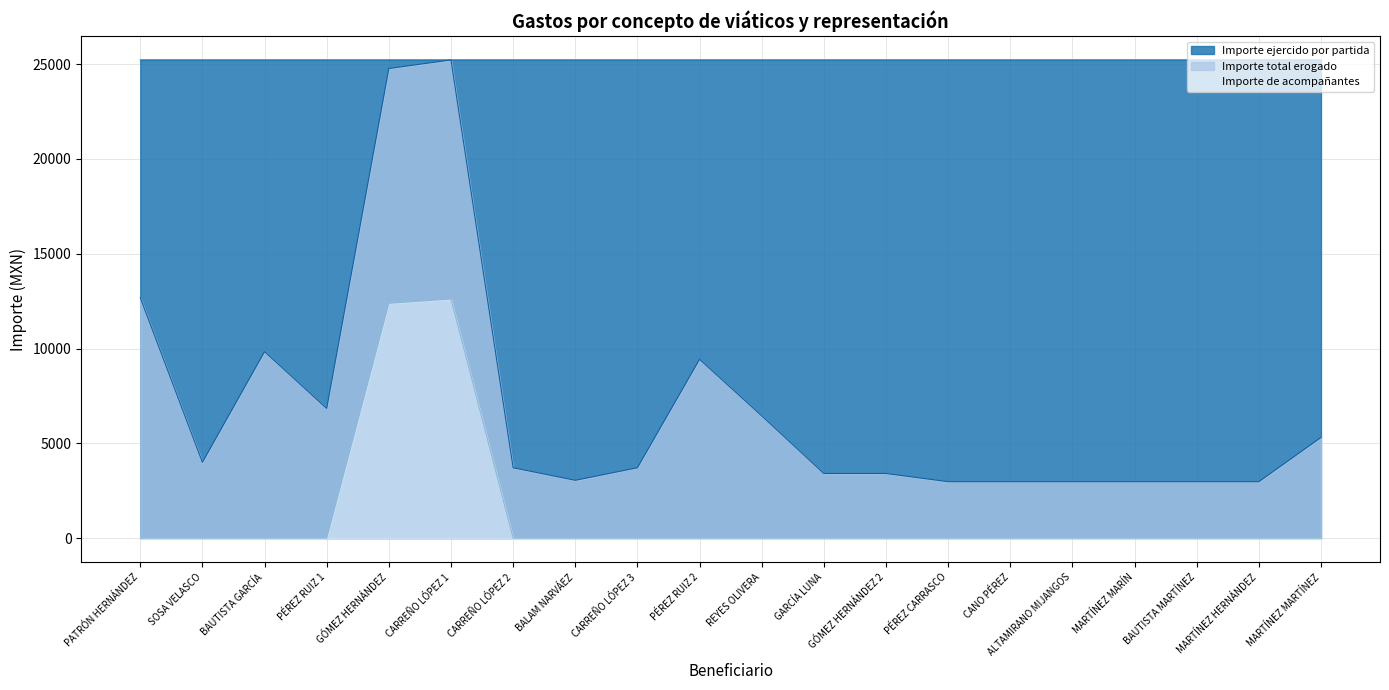

True or false: Importe de acompañantes and Importe ejercido por partida cross at least once.

False